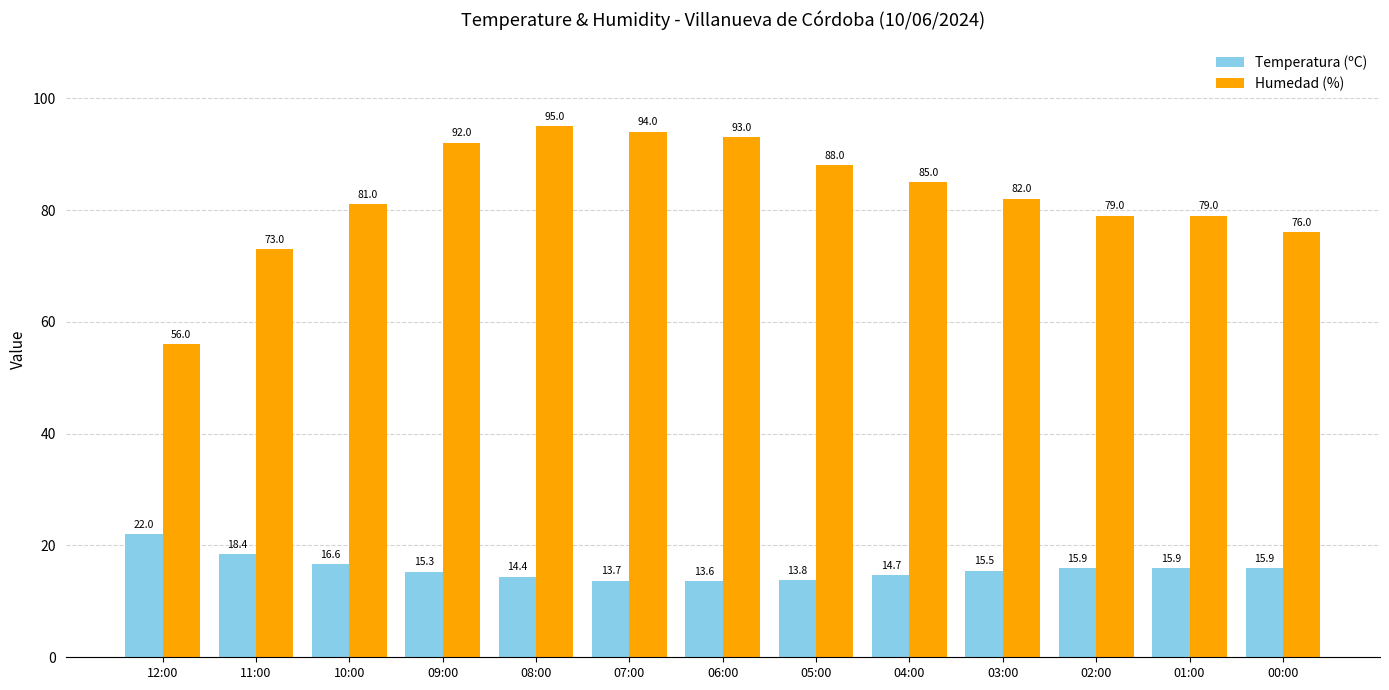

What is the average value of the Humedad (%) series?

82.5